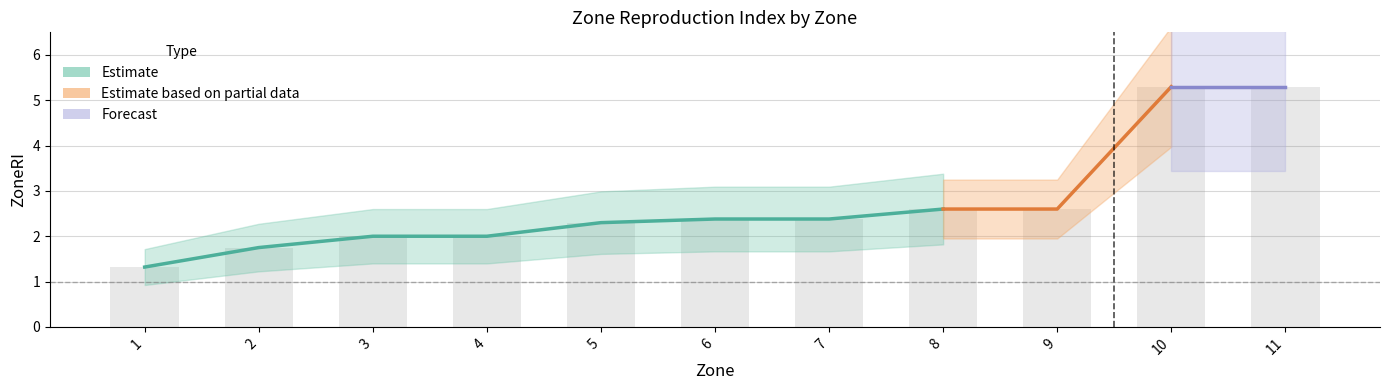

Is it true that the value at 7 is 2.4?

True